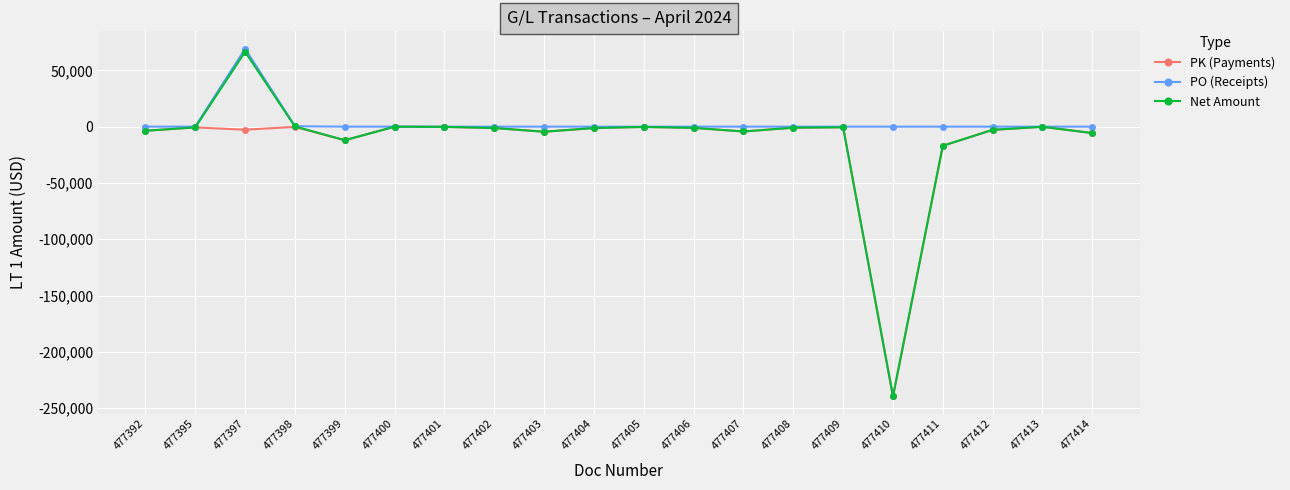

What is the value of the PO (Receipts) point at the 3rd from the left?

69240.3